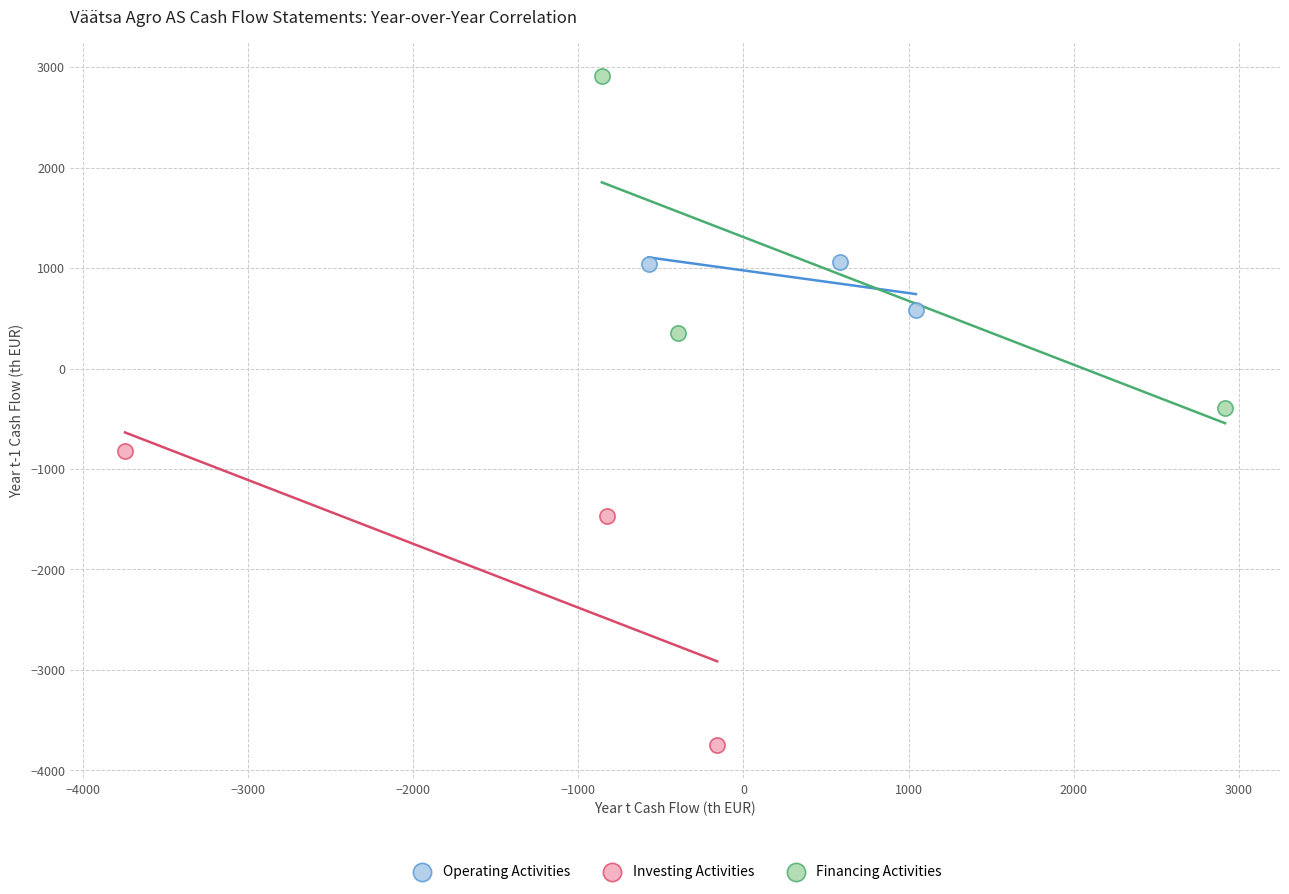

Which series reaches the maximum Y coordinate?

Financing Activities